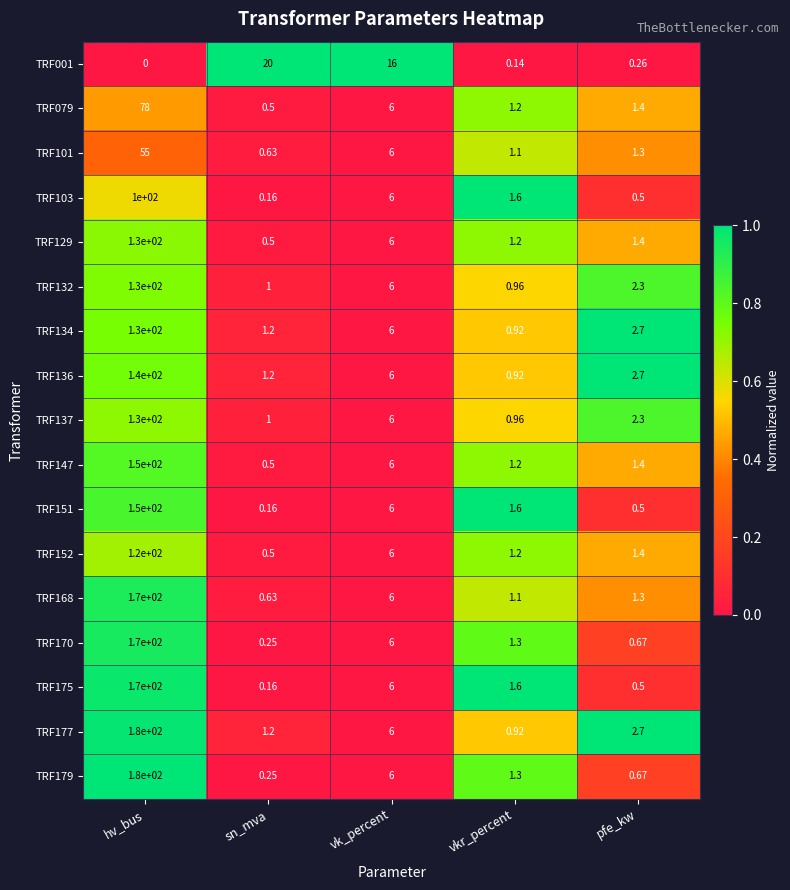

At which label does TRF103 first exceed 1?

hv_bus